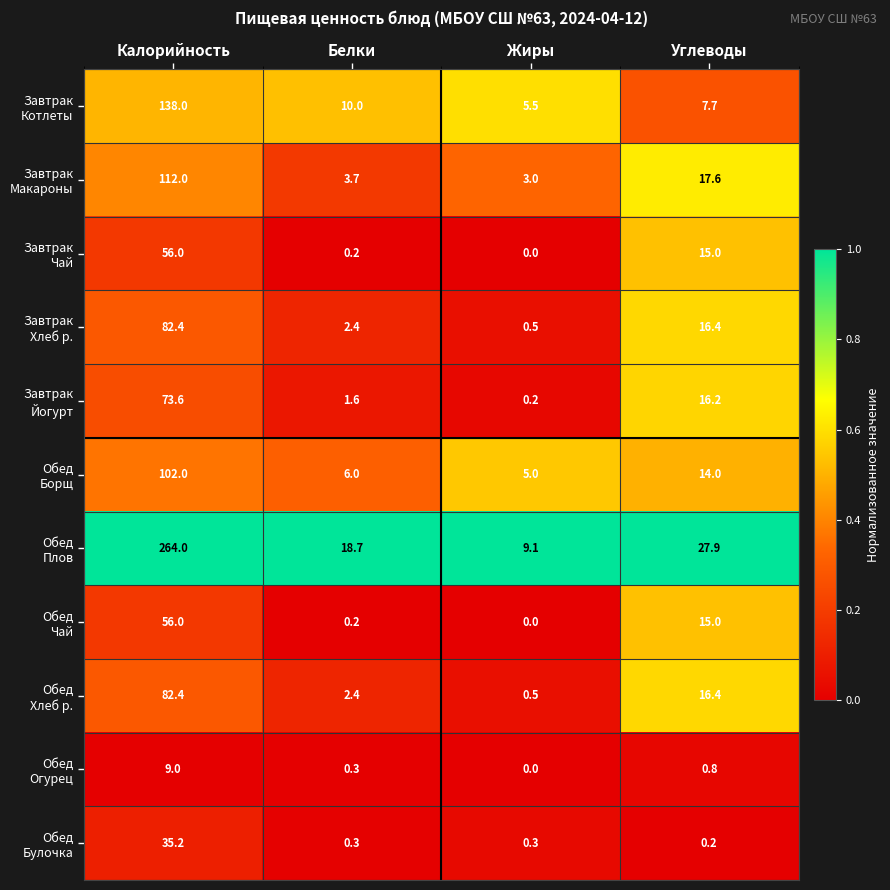

What is the total value across all series at Углеводы?

147.2